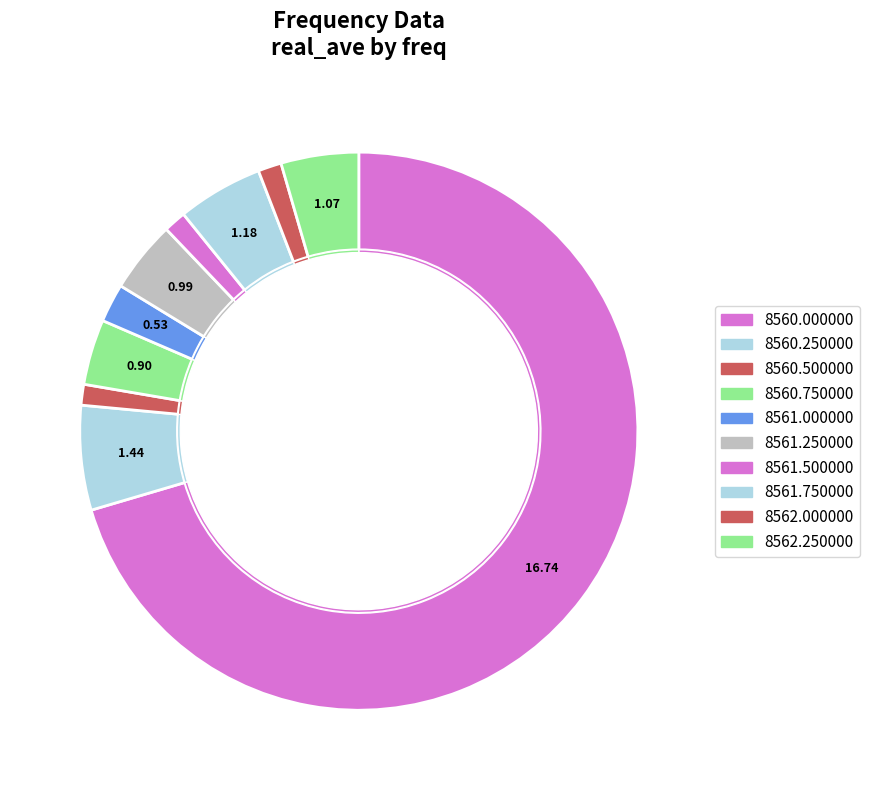

Between 8562.25 and 8561.0, which is larger?

8562.25